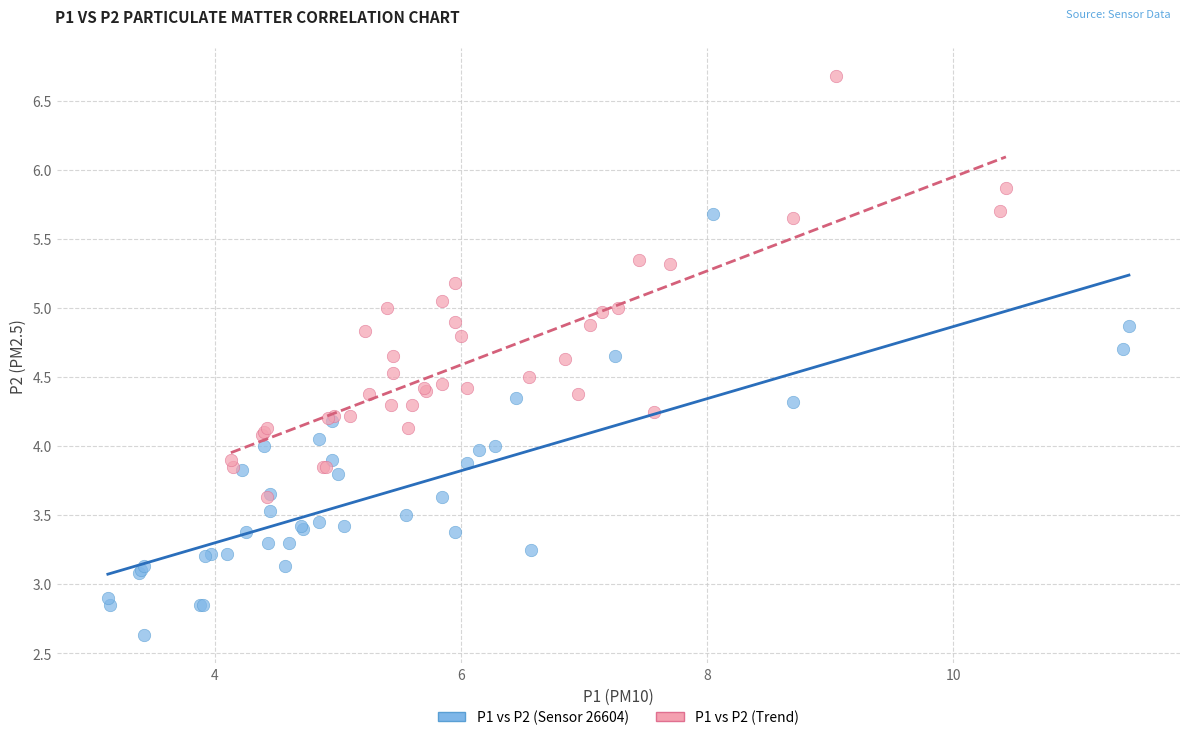

Which series reaches the maximum Y coordinate?

P1 vs P2 (Trend)